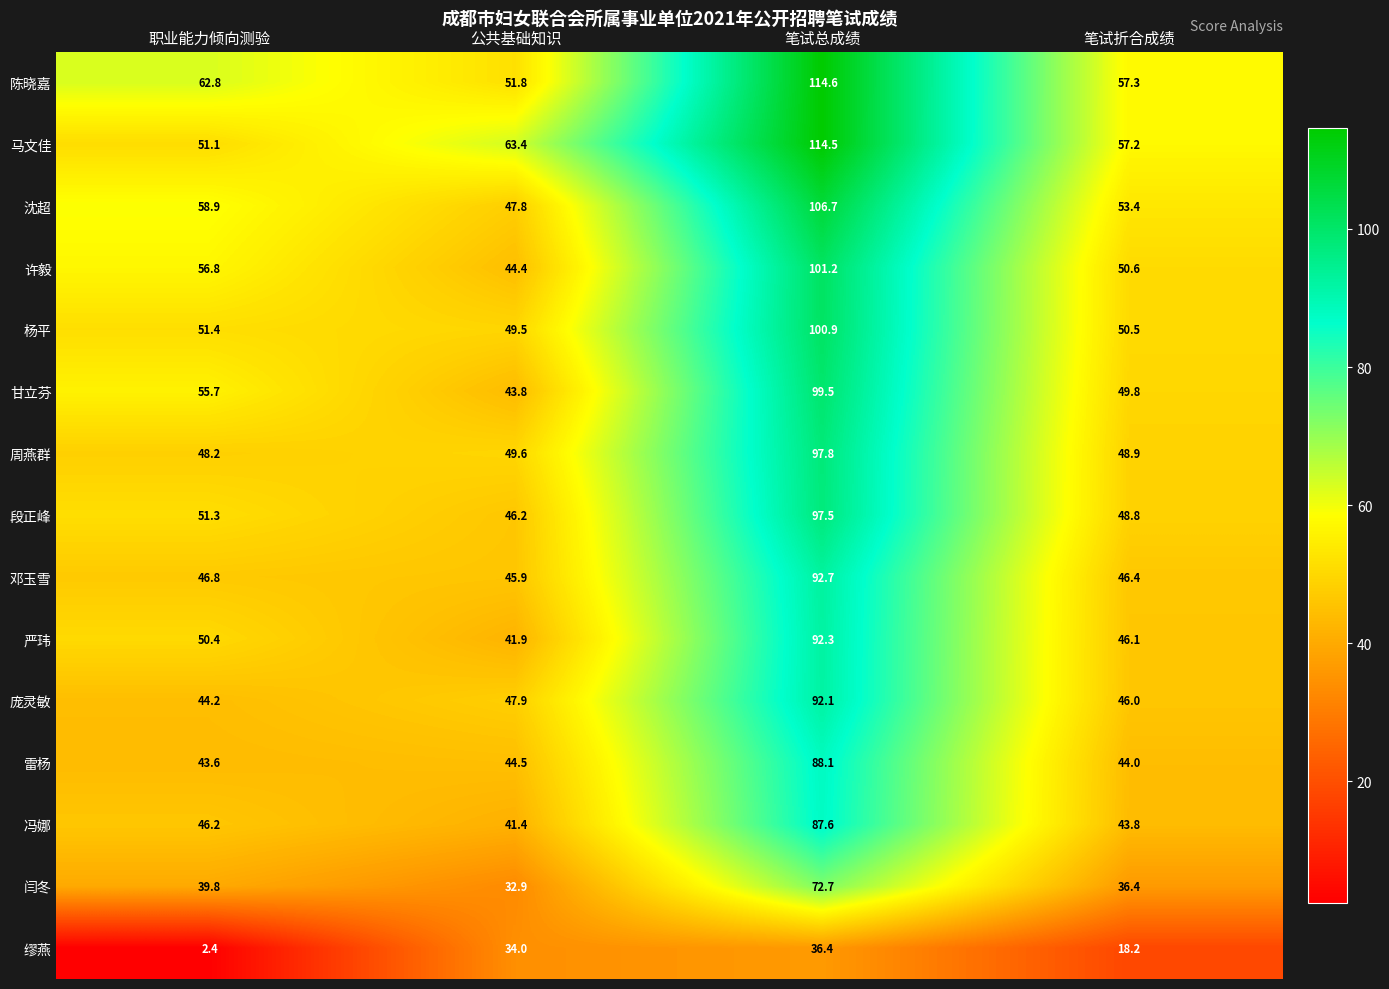

What value does the 马文佳 series have at 职业能力倾向测验?

51.1